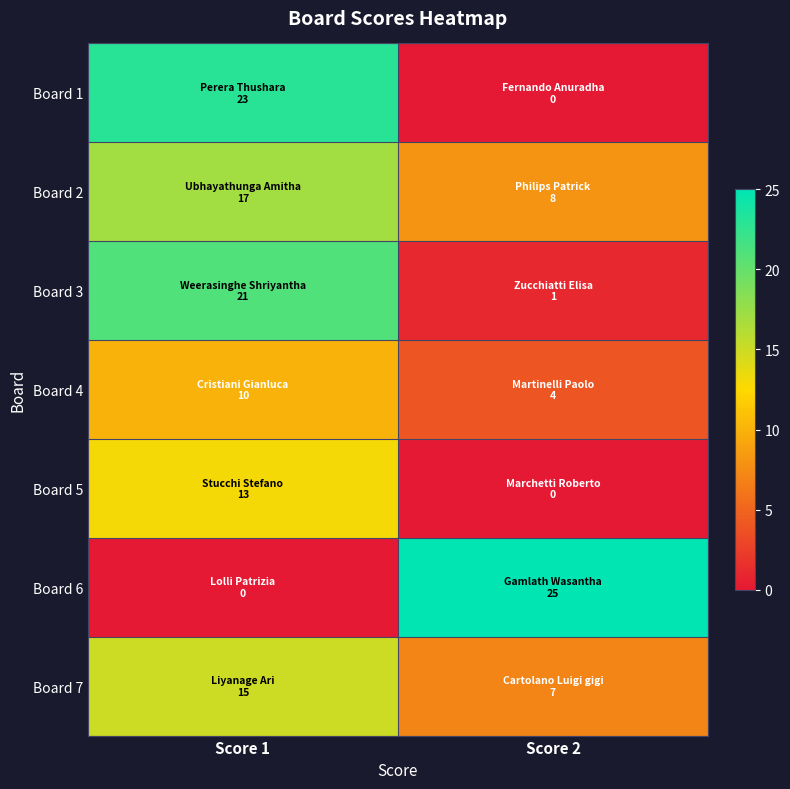

Reading right to left, transcribe all the data shown in this chart.

Board 1: Score 2=0	Score 1=23
Board 2: Score 2=8	Score 1=17
Board 3: Score 2=1	Score 1=21
Board 4: Score 2=4	Score 1=10
Board 5: Score 2=0	Score 1=13
Board 6: Score 2=25	Score 1=0
Board 7: Score 2=7	Score 1=15